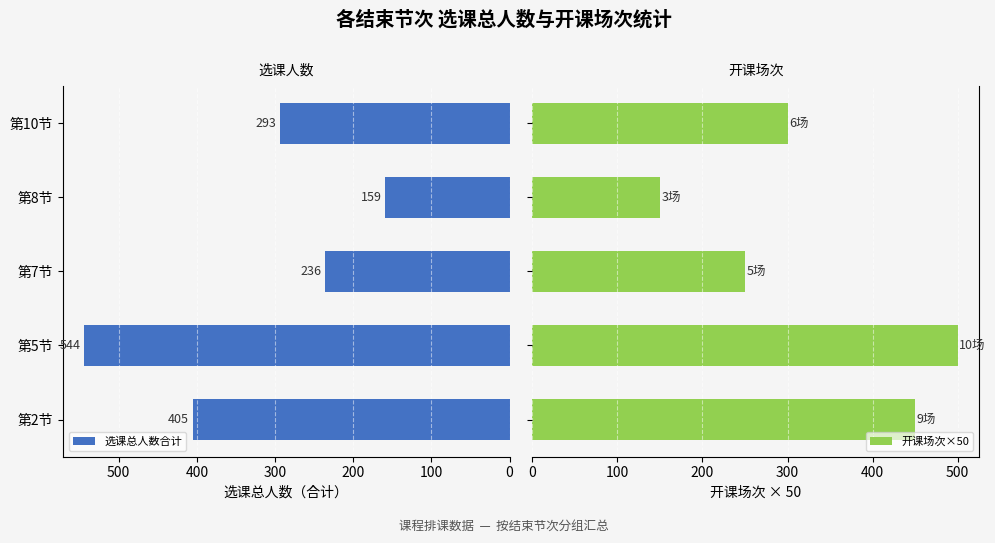

What value does the 选课总人数合计 series have at 第7节?

236